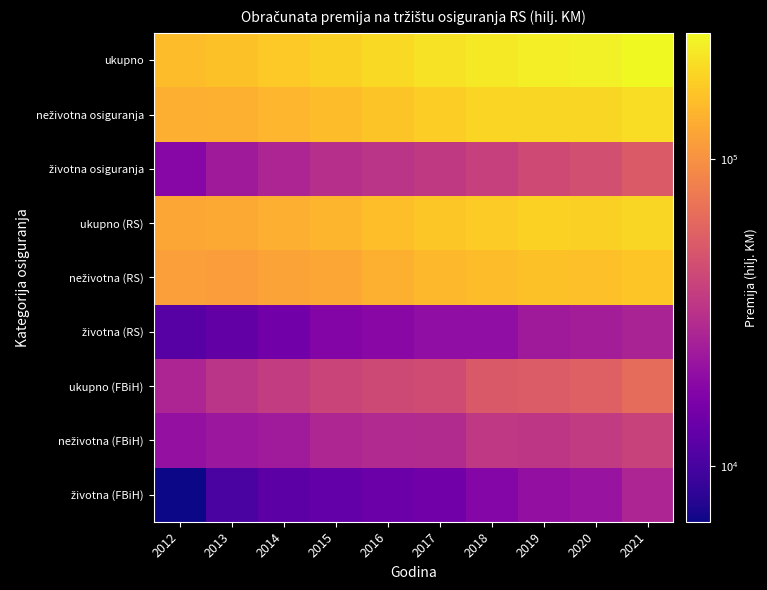

At 2013, list the series in order from largest to smallest.

ukupno, neživotna osiguranja, ukupno (RS), neživotna (RS), ukupno (FBiH), životna osiguranja, neživotna (FBiH), životna (RS), životna (FBiH)